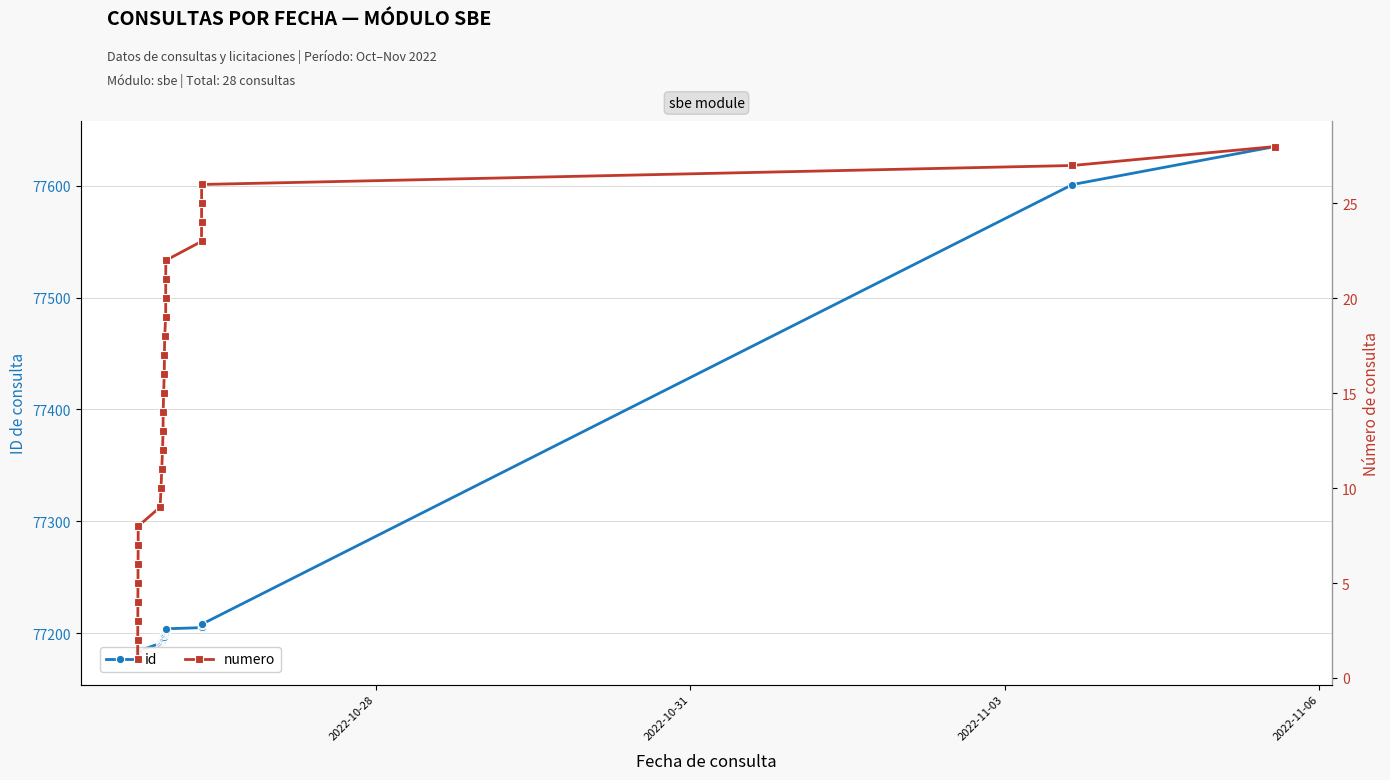

At how many categories does at least one series exceed 66784?

28